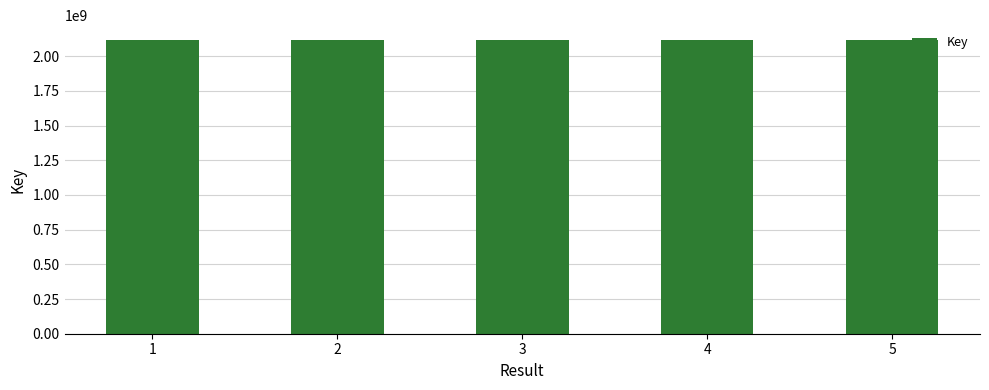

The value at 1 is 857466522. True or false?

False